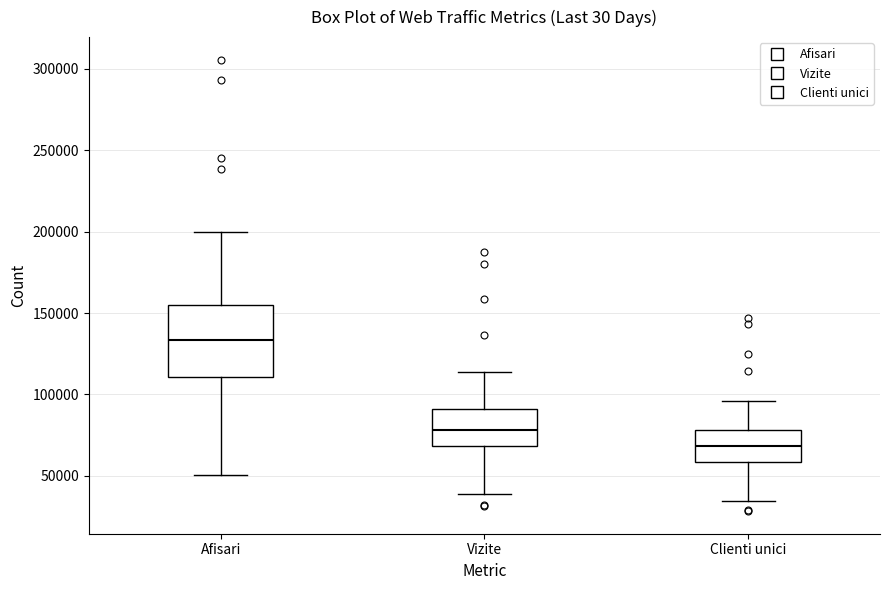

Reading left to right, transcribe this box plot: for each box, give where its median line is, the range the box spans, and where its two whiskers end, as read against the y-axis. The values are not printed on the chart, so give them approximately, as read against the axis.

Afisari: median 135000, box 110000 to 155000, whiskers 50000 to 200000
Vizite: median 80000, box 70000 to 90000, whiskers 40000 to 115000
Clienti unici: median 70000, box 60000 to 80000, whiskers 35000 to 95000